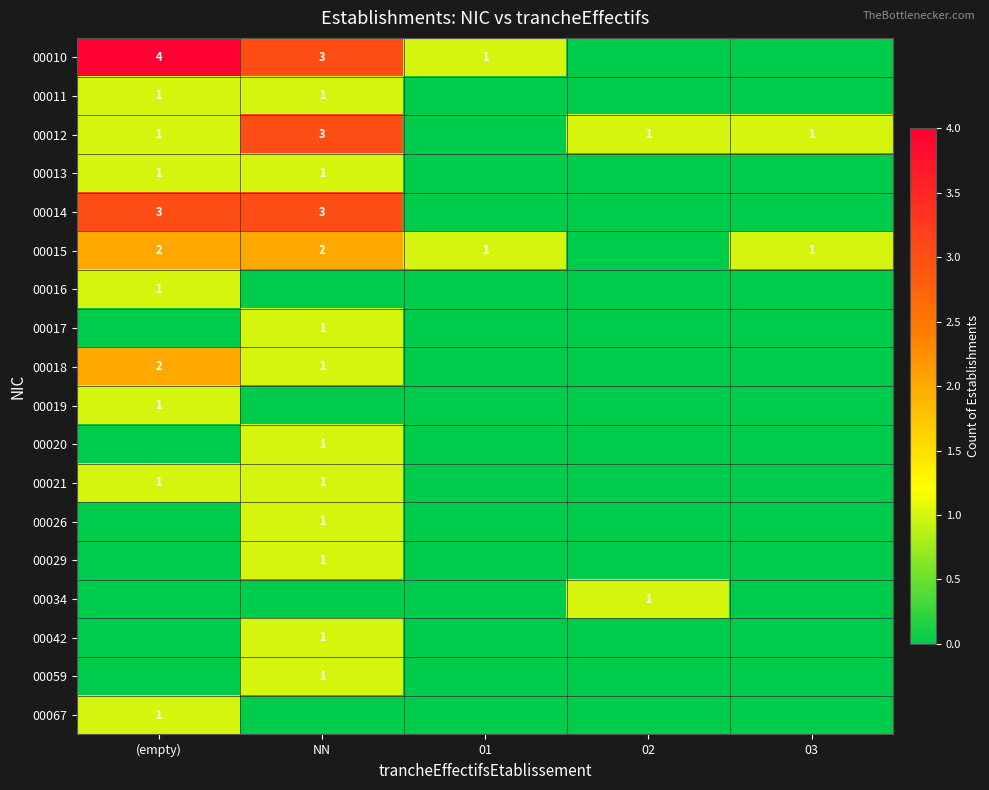

The value of 00015 at (empty) is 1. True or false?

False